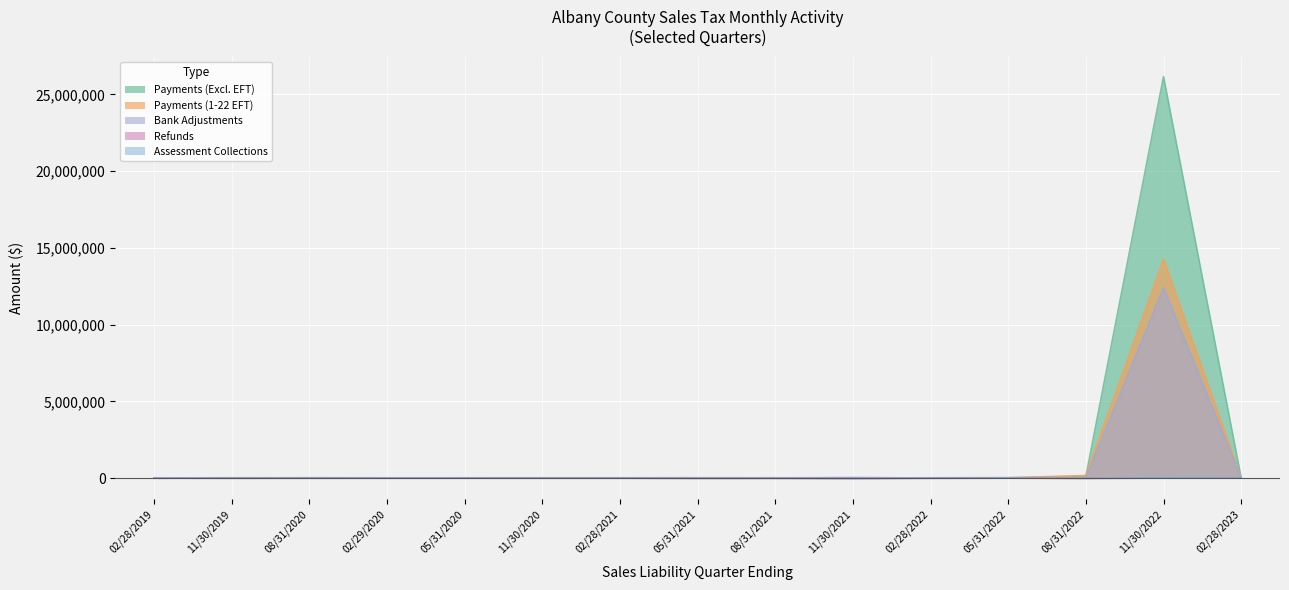

At which label is Payments (1-22 EFT) closest to 7138043?

08/31/2022